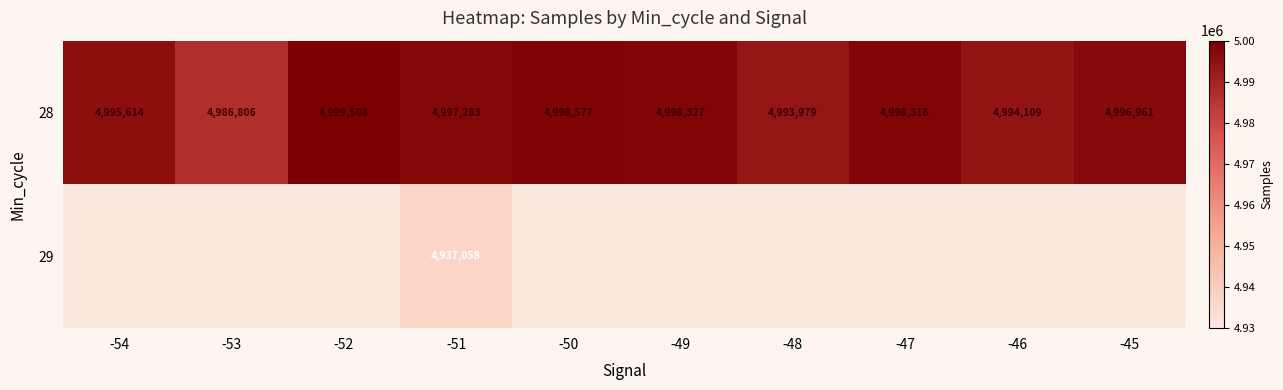

At which label does 28 reach its minimum?

-53